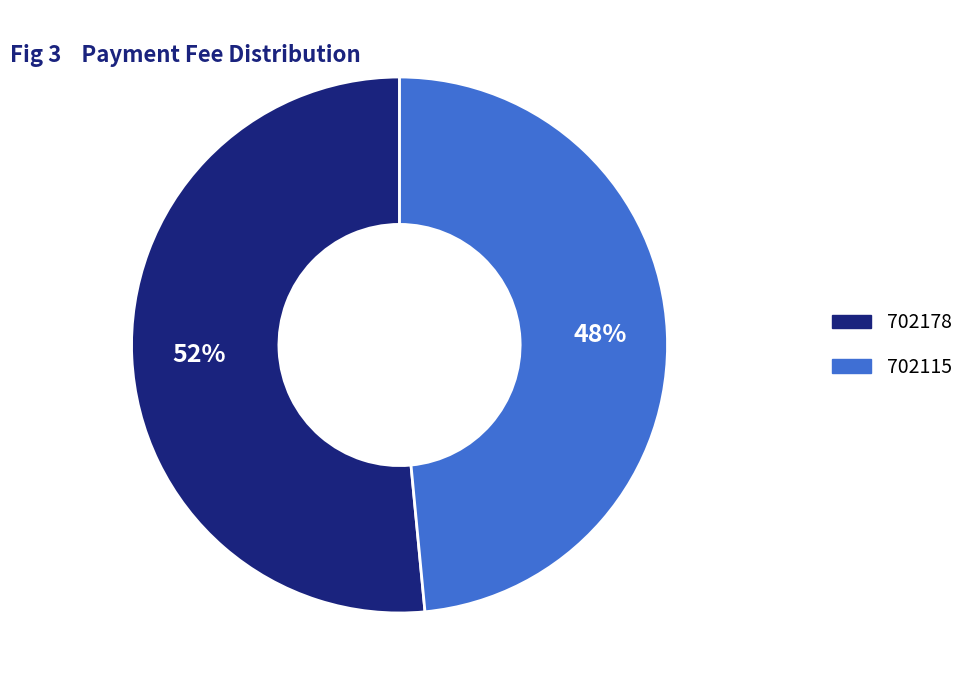

Does any single category account for the majority?

Yes